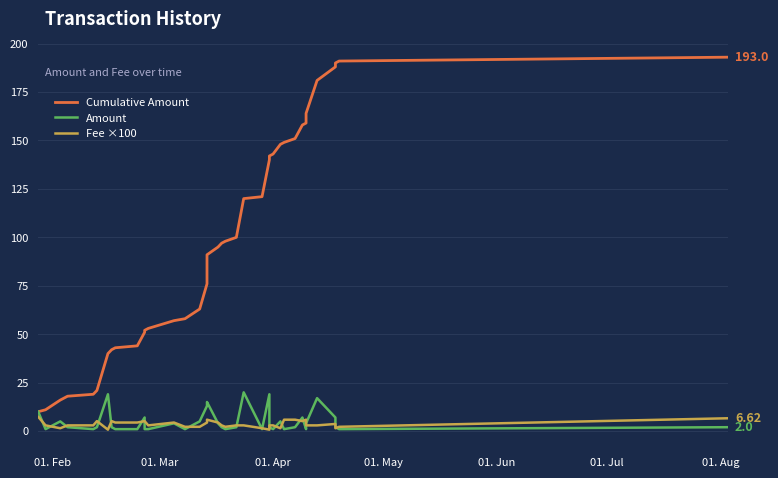

Is the value of Fee ×100 at 13 greater than the value of Amount at 30?

No